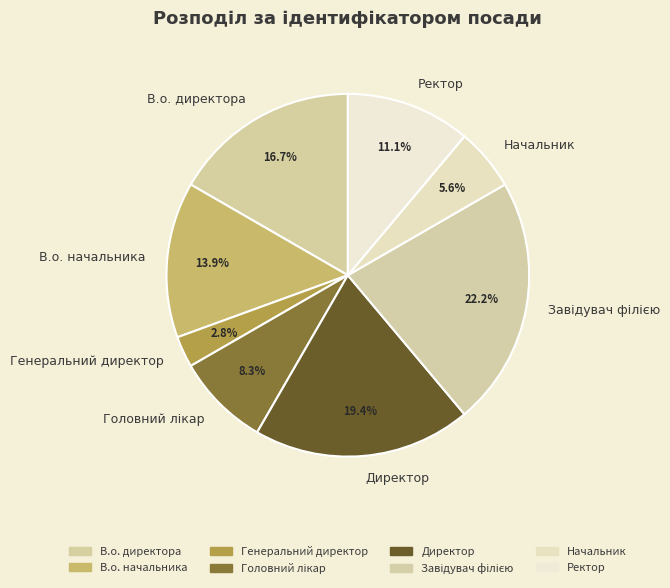

How many slices are in this pie chart?

8